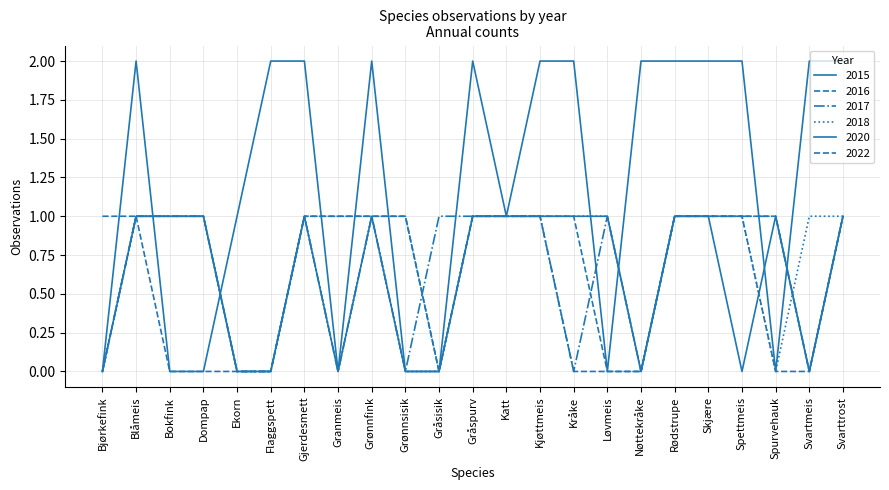

What is the greatest value displayed?

2